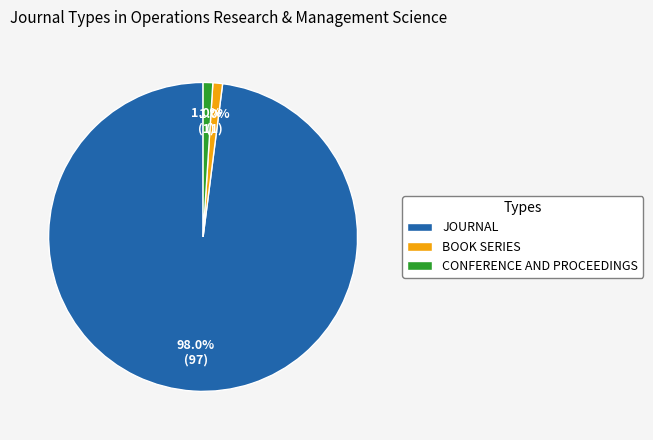

Approximately how many times larger is the value at BOOK SERIES compared to CONFERENCE AND PROCEEDINGS?

1.0